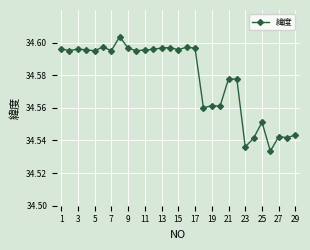

True or false: there are more than 0 points higher than both neighbors.

True